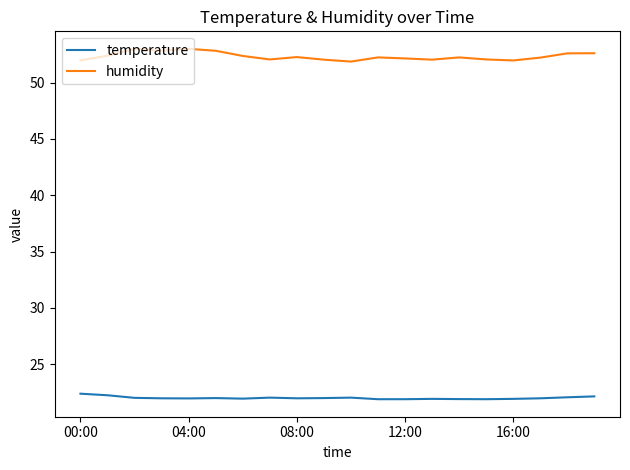

How many categories are shown in the chart?

20